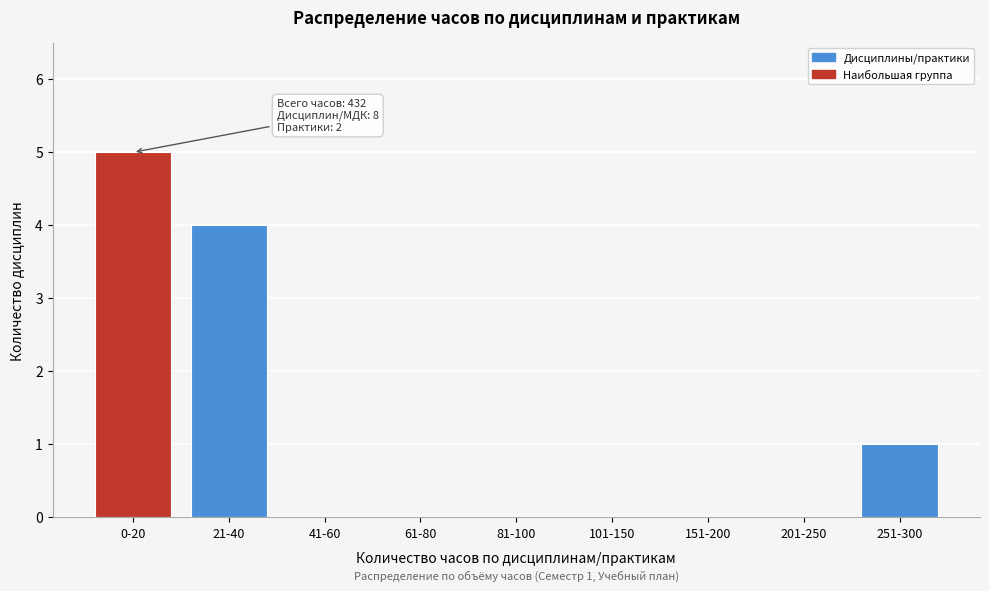

Reading left to right, what are all the values shown in this chart?

0-20=5	21-40=4	41-60=0	61-80=0	81-100=0	101-150=0	151-200=0	201-250=0	251-300=1